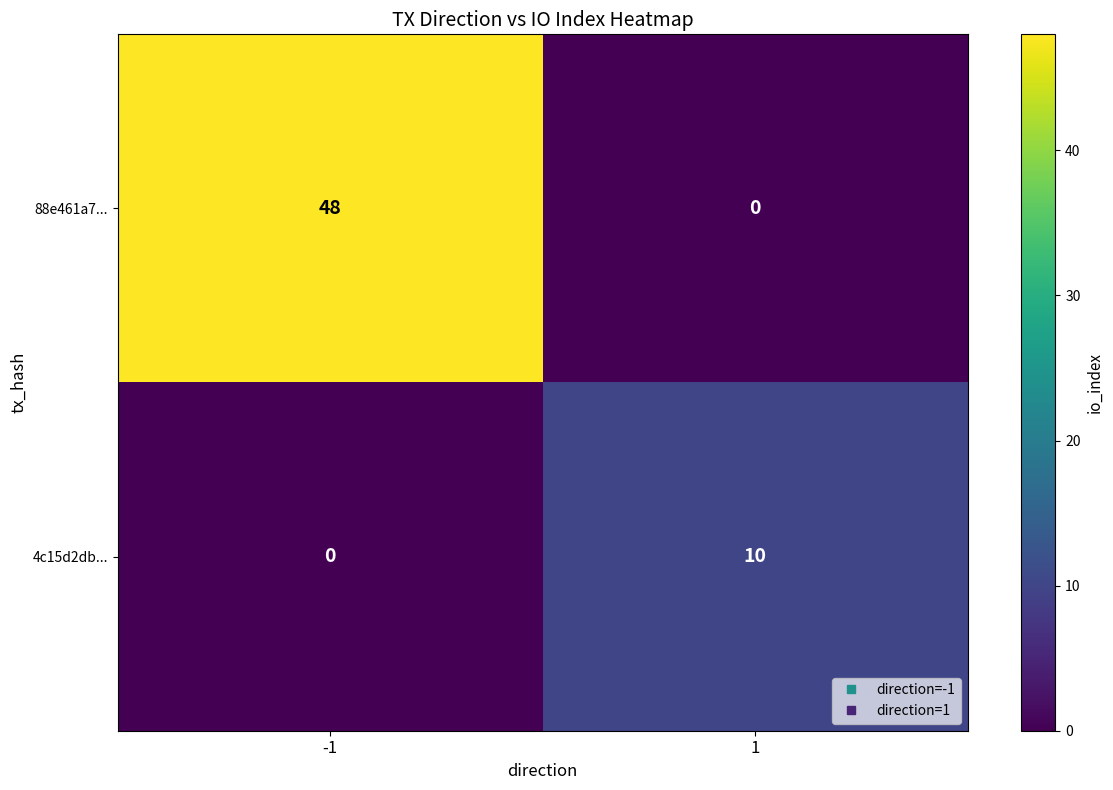

Rank the series by their average value, from highest to lowest.

88e461a7..., 4c15d2db...